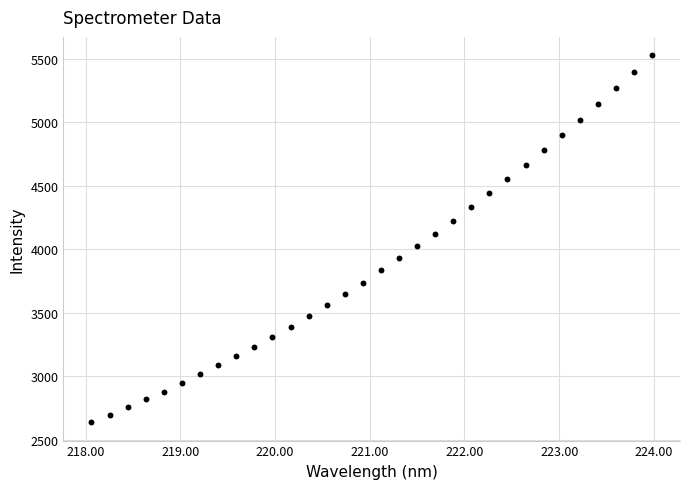

What is the range of X values (max minus min)?

5.9